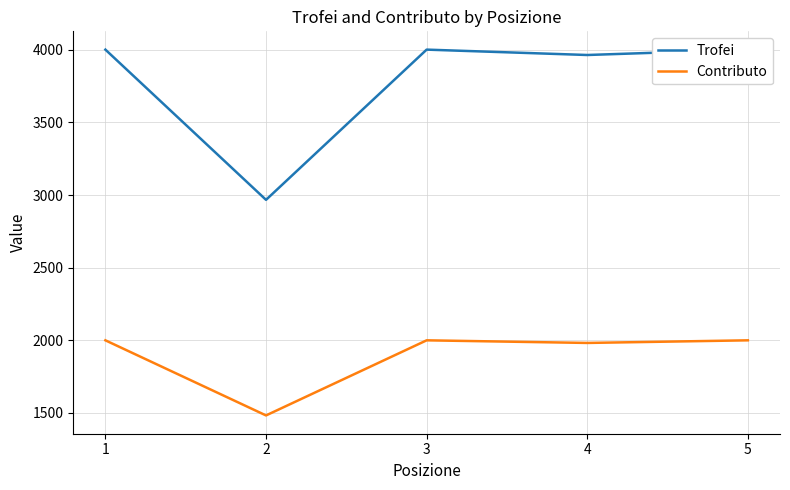

What is the value of the Contributo point at the 1st from the left?

2000